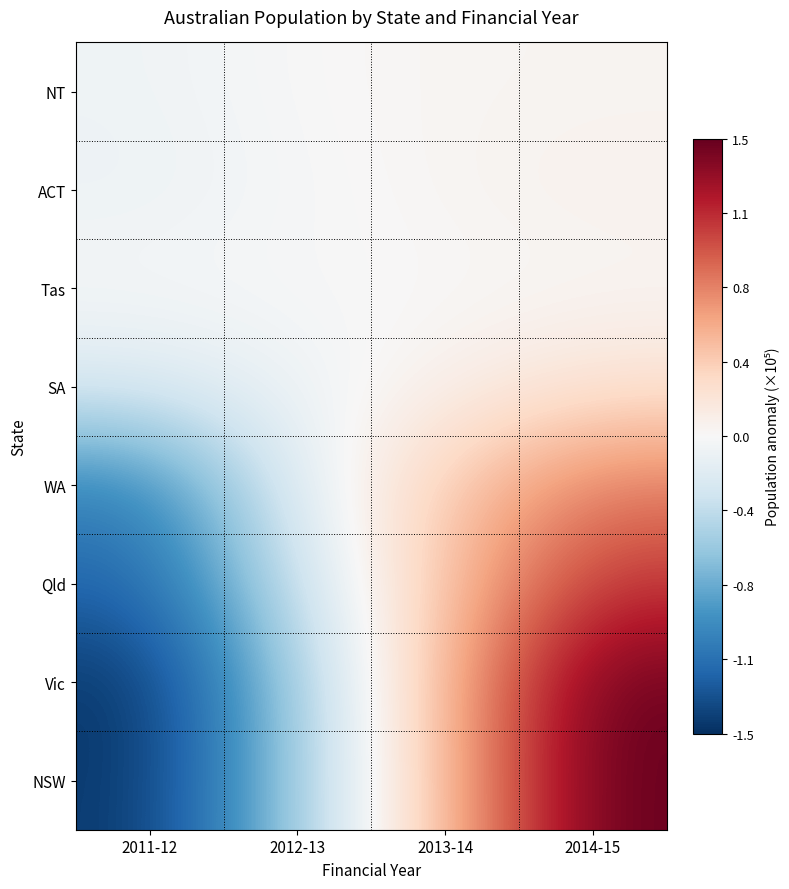

What is the difference between the highest and lowest values at 2011-12?

149261.8